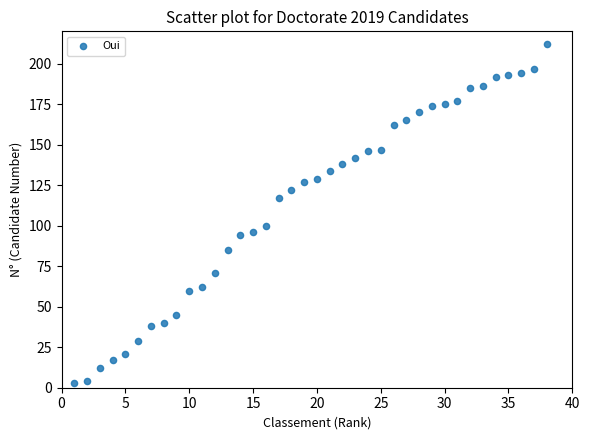

What is the range of X values (max minus min)?

37